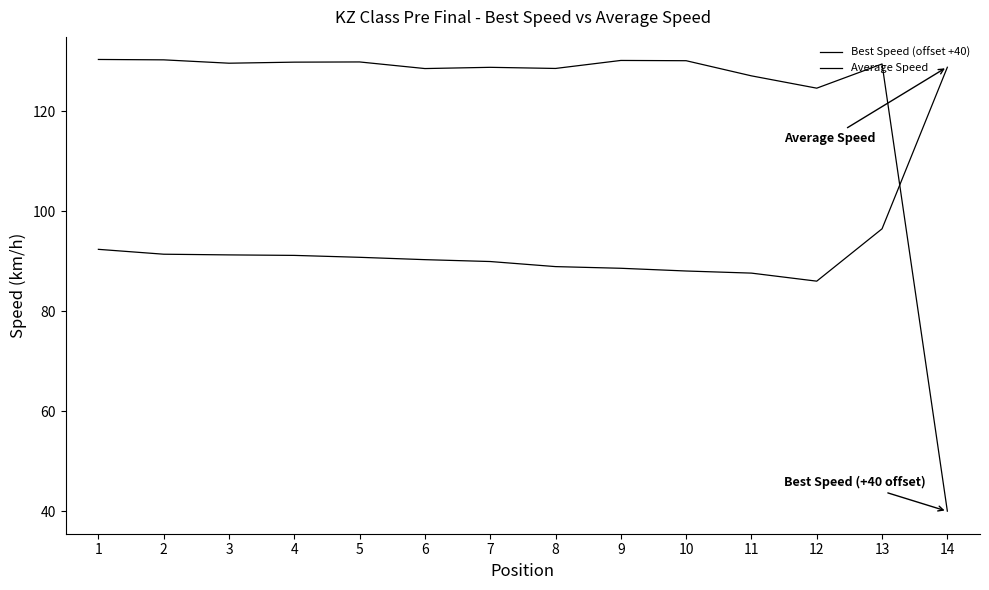

What is the spread (max minus min) of values at 14?

88.7